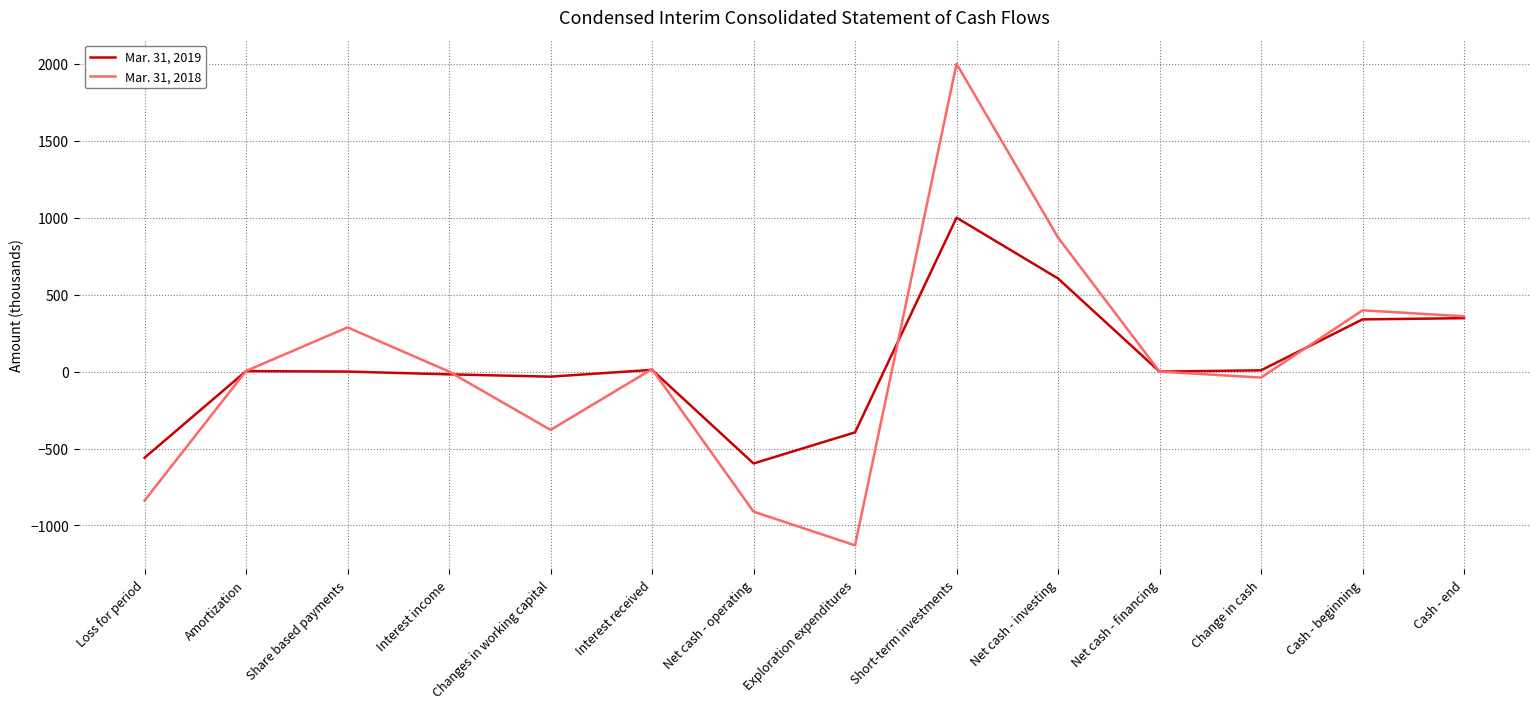

What are all the series names shown in the legend?

Mar. 31, 2019, Mar. 31, 2018